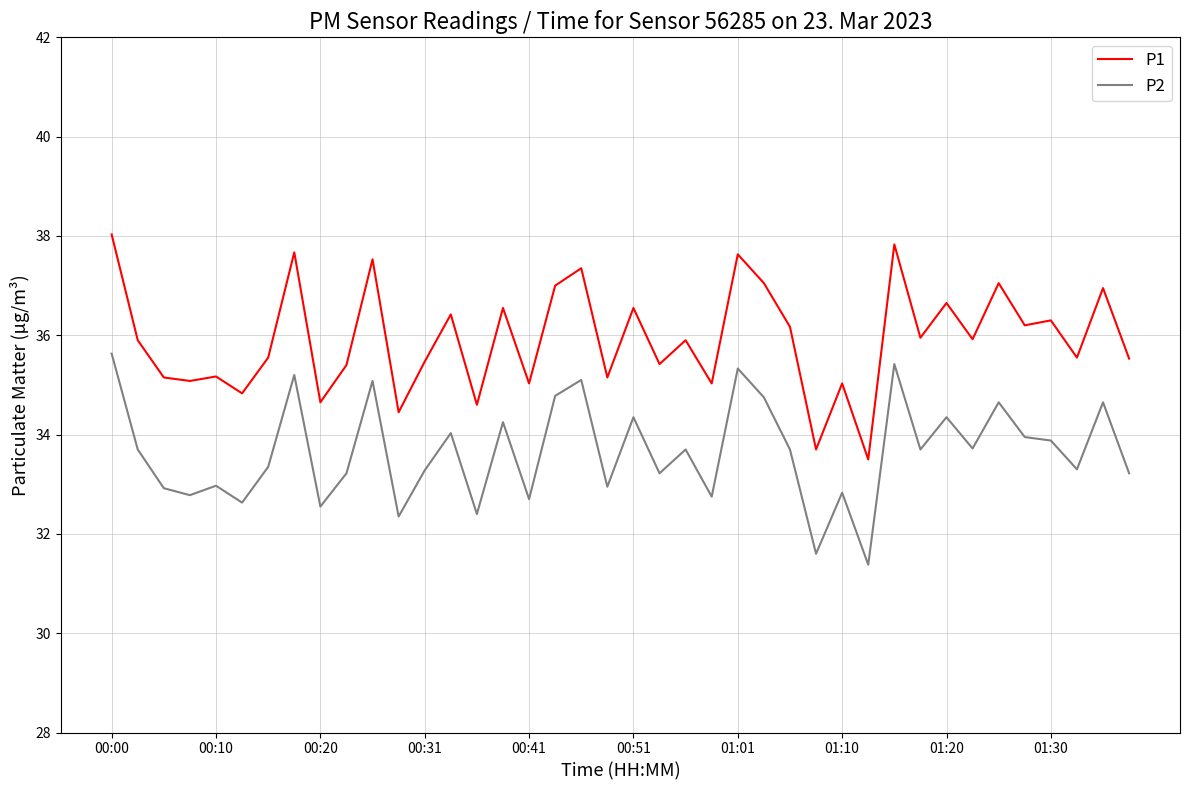

True or false: P2 and P1 intersect in this chart.

False